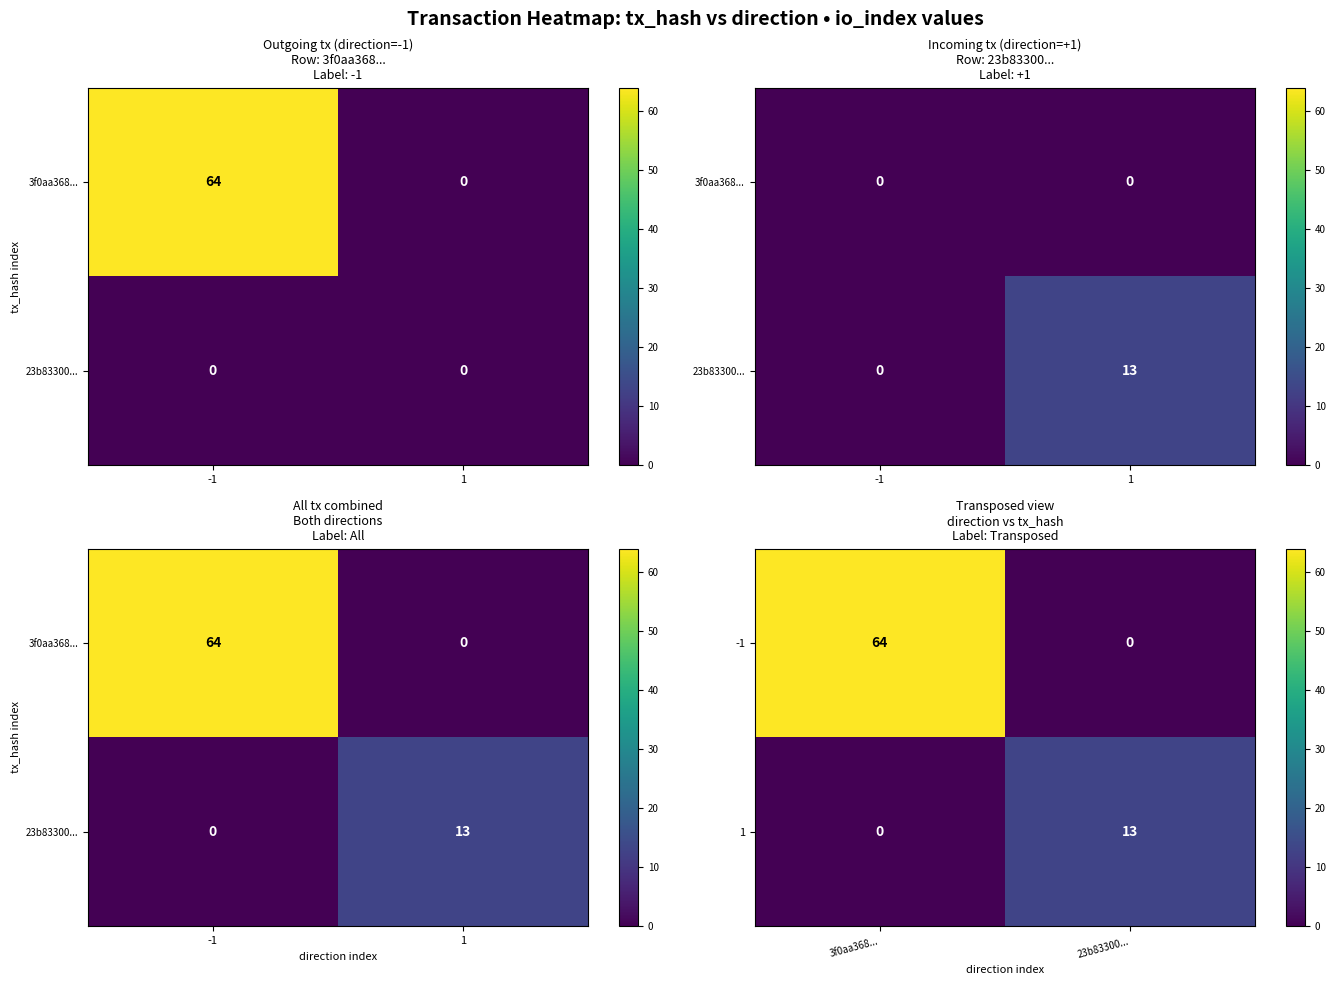

List the series in order of their peak value, lowest first.

1, -1